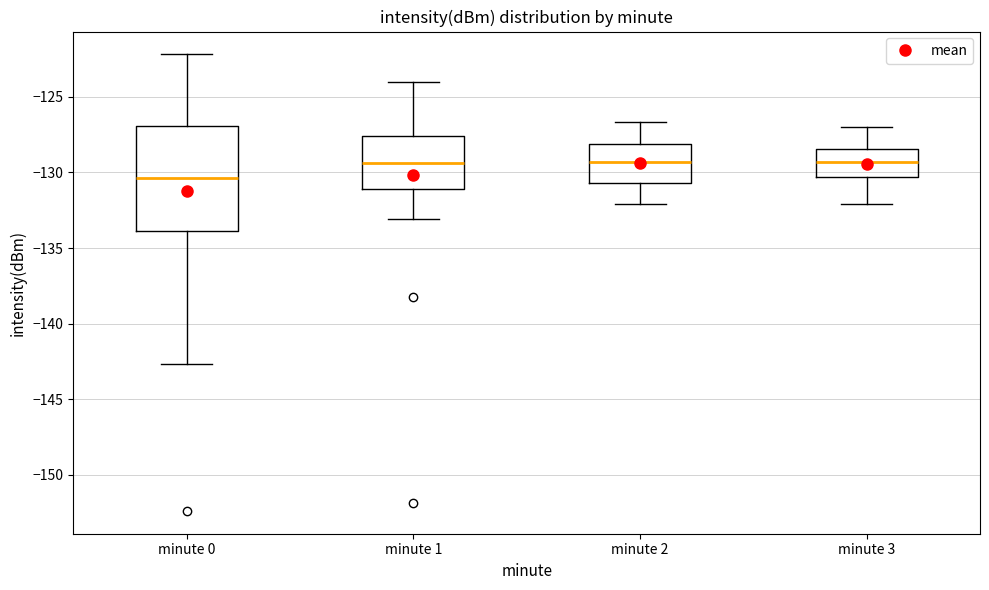

Reading left to right, transcribe this box plot: for each box, give where its median line is, the range the box spans, and where its two whiskers end, as read against the y-axis. The values are not printed on the chart, so give them approximately, as read against the axis.

minute 0: median -130.5, box -134.0 to -127.0, whiskers -142.5 to -122.0
minute 1: median -129.5, box -131.0 to -127.5, whiskers -133.0 to -124.0
minute 2: median -129.5, box -130.5 to -128.0, whiskers -132.0 to -126.5
minute 3: median -129.5, box -130.5 to -128.5, whiskers -132.0 to -127.0